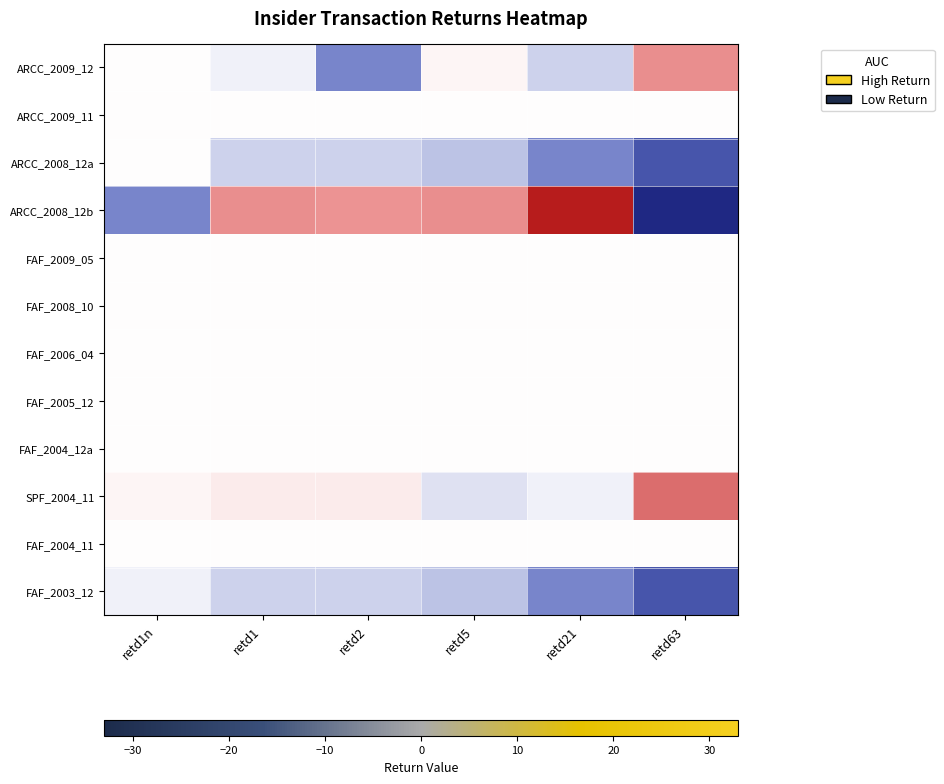

What is the difference between the highest and lowest values at retd63?

49